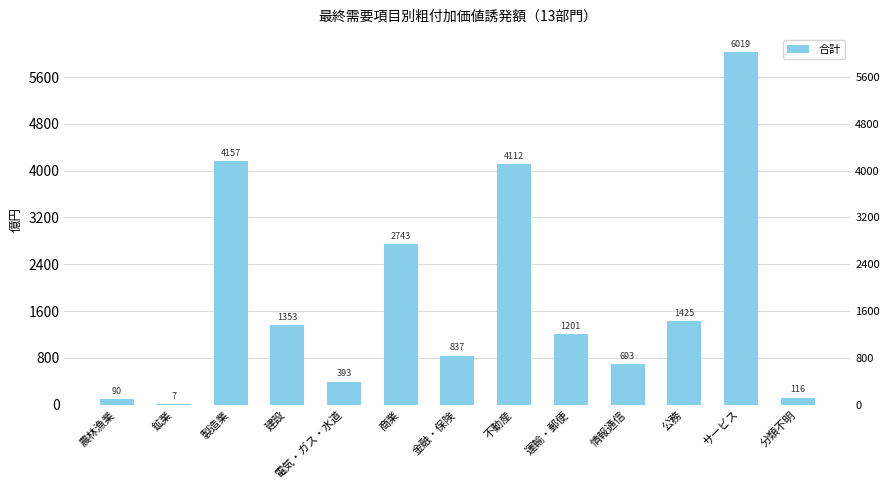

Reading right to left, what are all the values shown in this chart?

分類不明=115.8	サービス=6018.9	公務=1424.6	情報通信=693.1	運輸・郵便=1201.3	不動産=4111.5	金融・保険=837.2	商業=2742.9	電気・ガス・水道=393.3	建設=1353.2	製造業=4156.9	鉱業=6.6	農林漁業=90.3